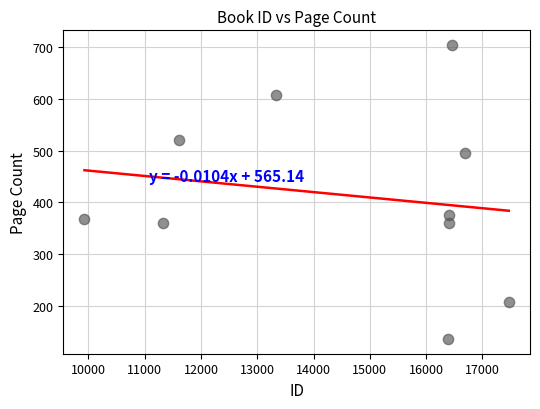

What is the range of X values (max minus min)?

7540